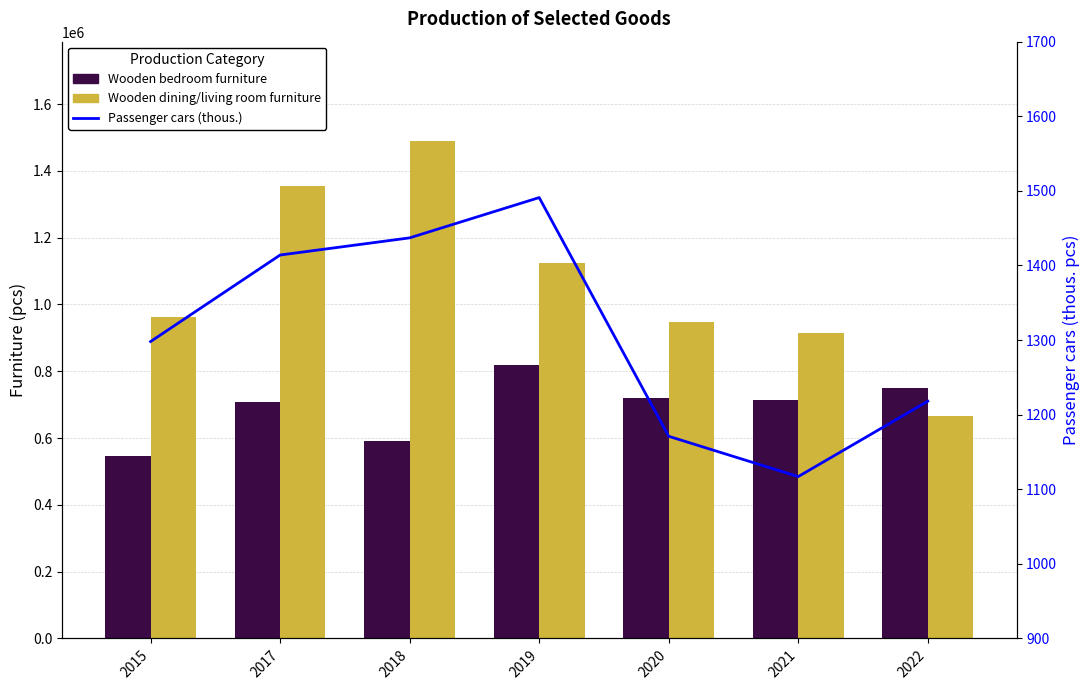

The Passenger cars (thous.) series shows 1117 at 2021. True or false?

True